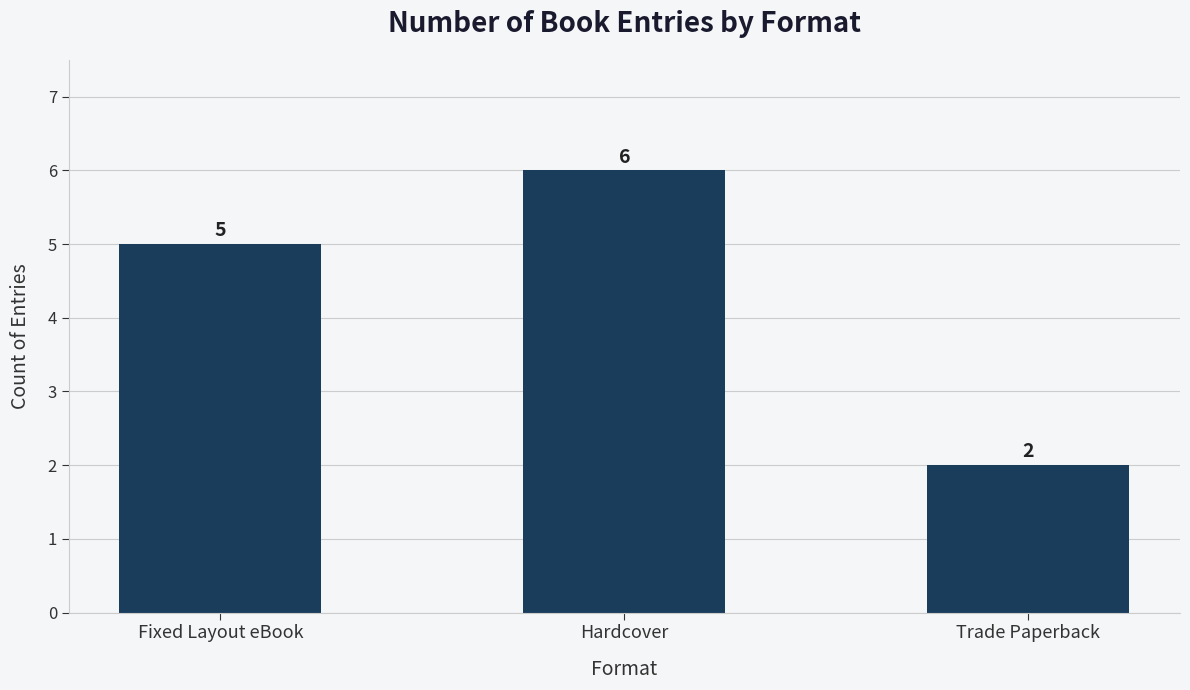

Is it true that the value at Fixed Layout eBook is 5?

True